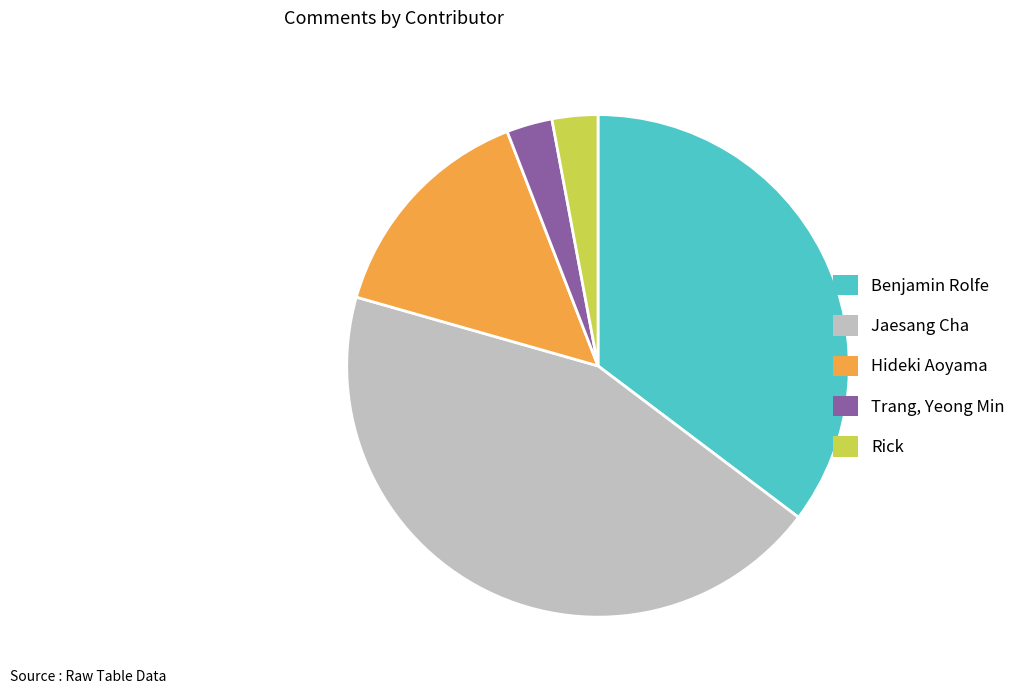

Does any single category account for the majority?

No